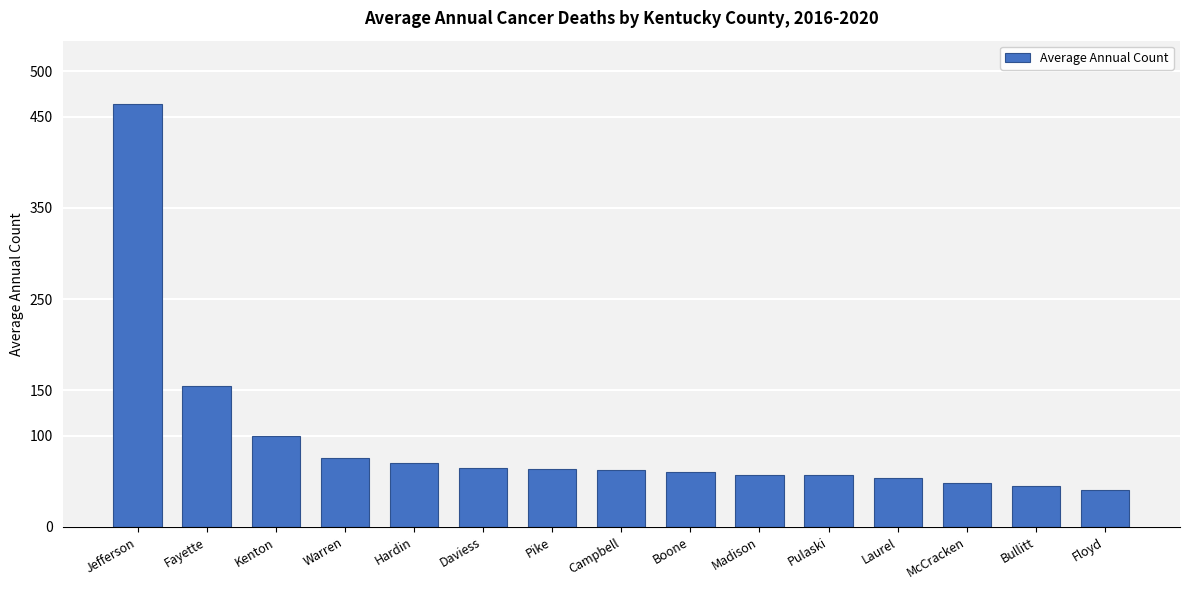

What position from the left is Floyd?

15